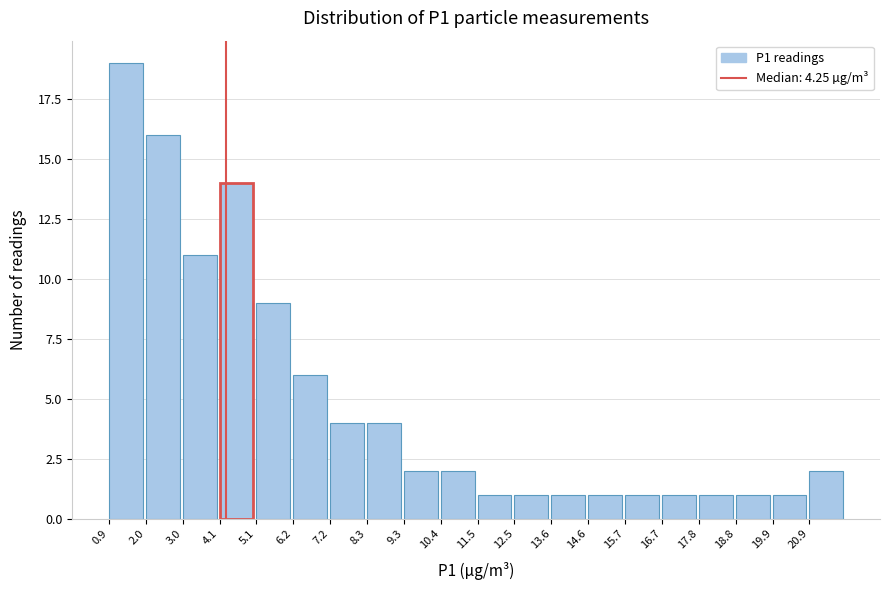

Which range on the x-axis has the tallest bar?

1.0 to 2.0